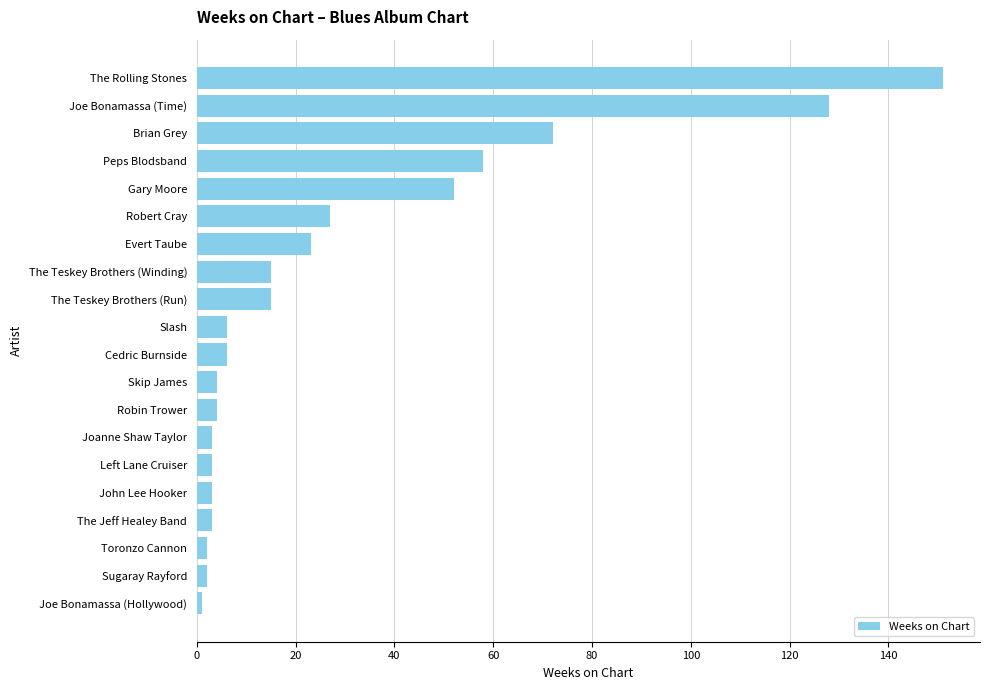

How many distinct data groups are displayed?

1